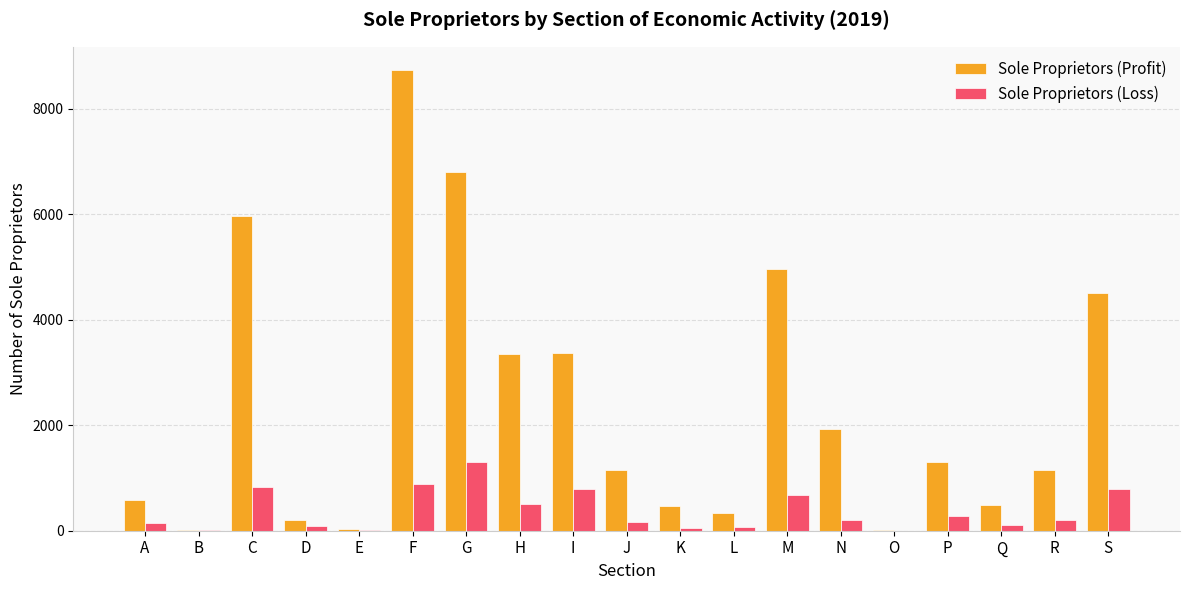

Is the value of Sole Proprietors (Profit) at G greater than the value of Sole Proprietors (Loss) at O?

Yes